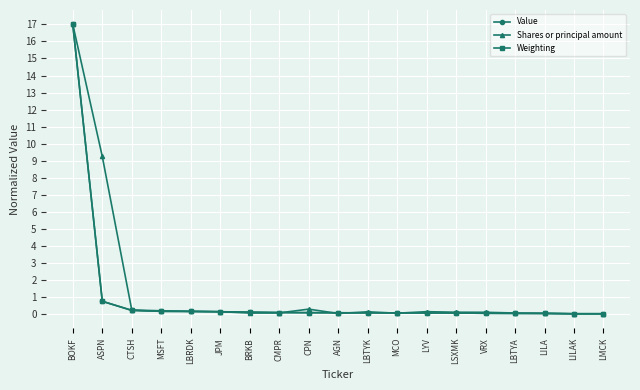

Which series has the largest total across all categories?

Shares or principal amount